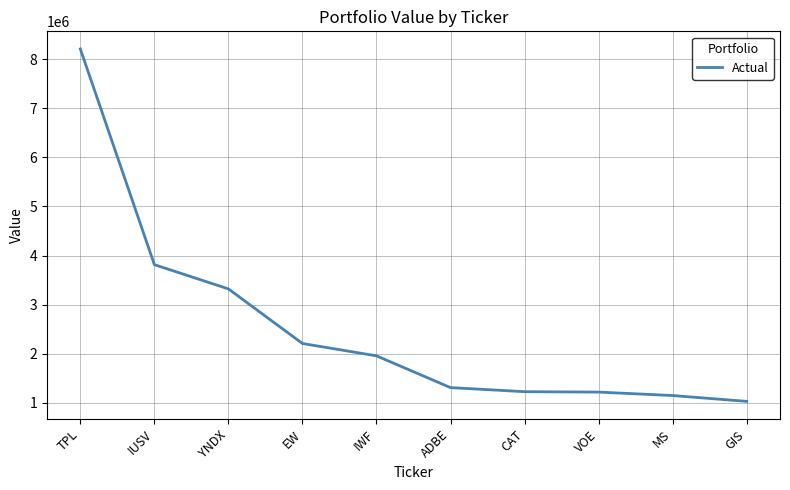

The chart shows a value of 1722656 at MS. True or false?

False